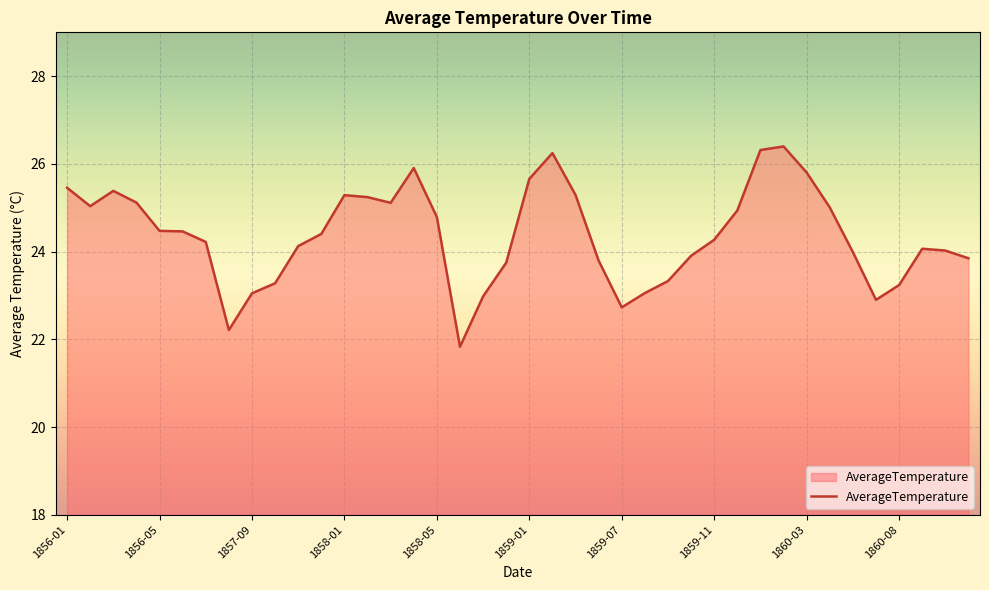

What is the difference between the maximum and minimum values?

4.6